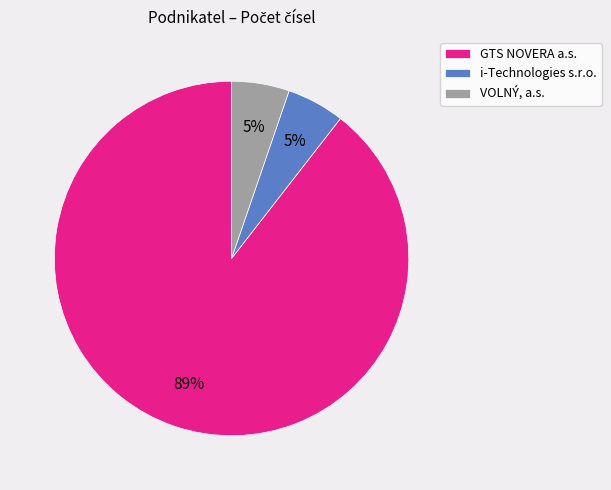

To the nearest percent, what percentage of the pie is i-Technologies s.r.o.?

5%